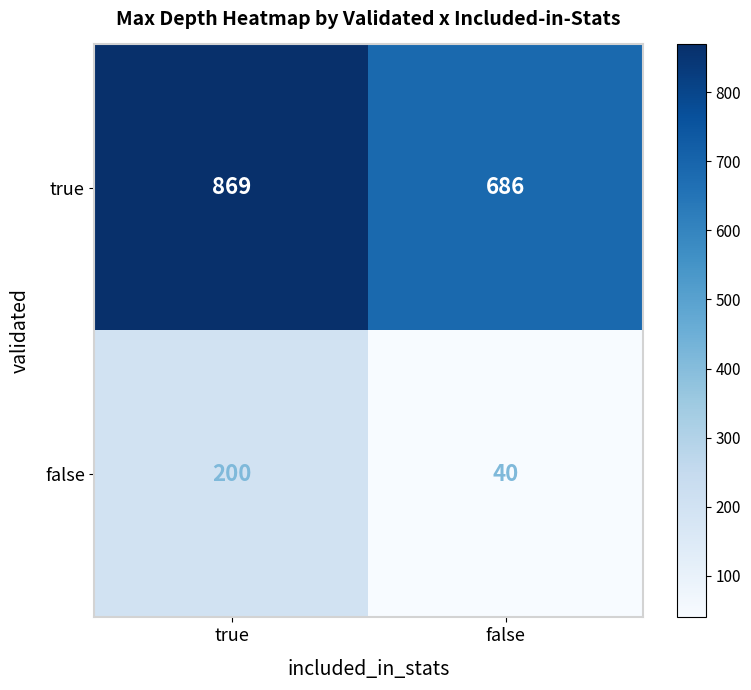

Read the false value at false.

40